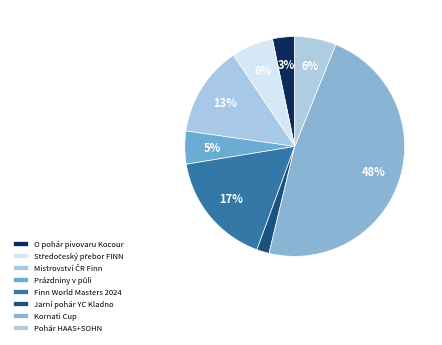

How many segments does this pie chart have?

8